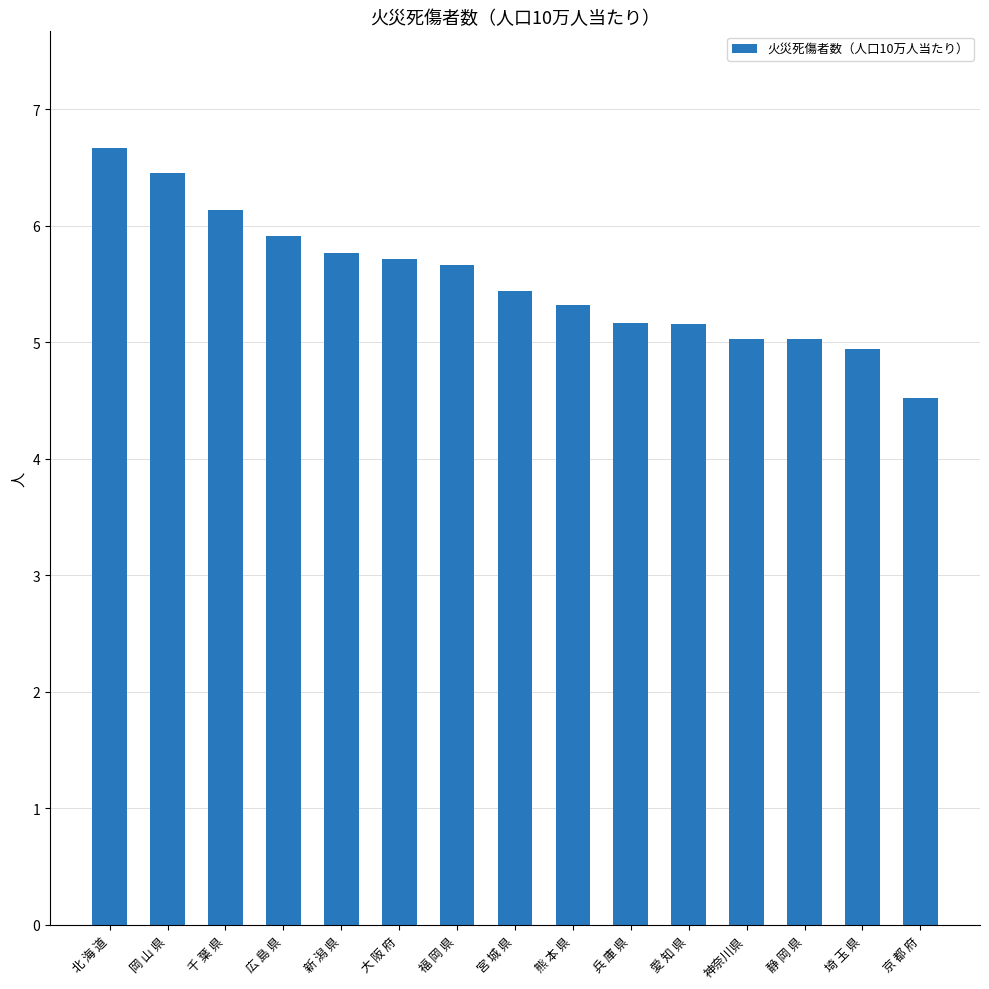

Is it true that the value at 岡 山 県 is 2.2?

False